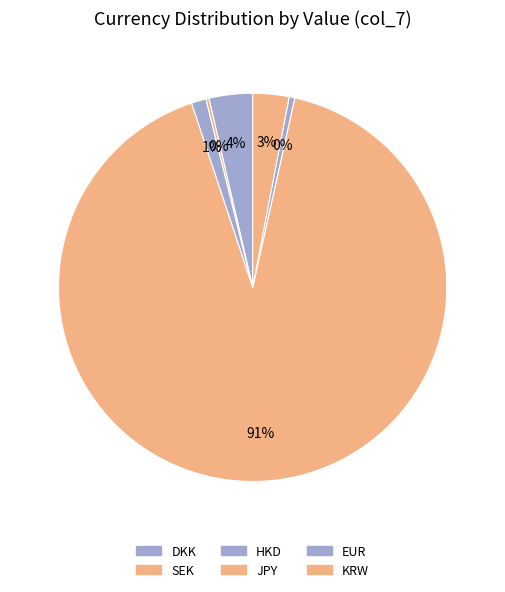

How many slices are in this pie chart?

6